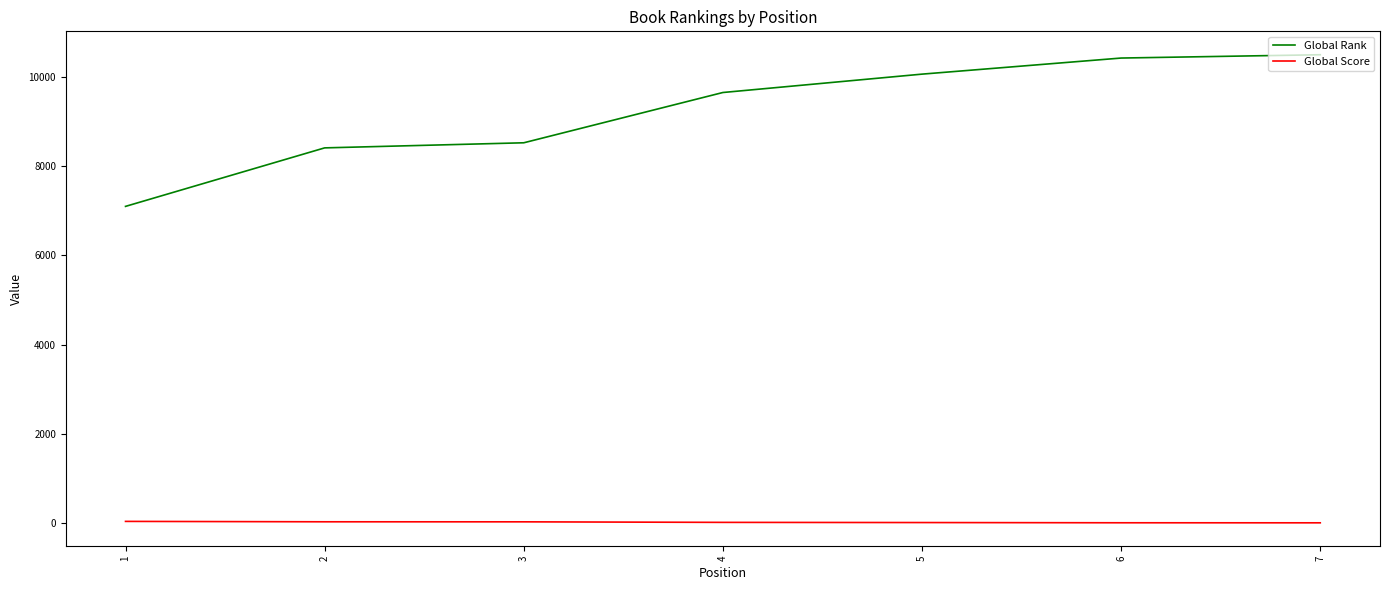

At 5, list the series in order from largest to smallest.

Global Rank, Global Score